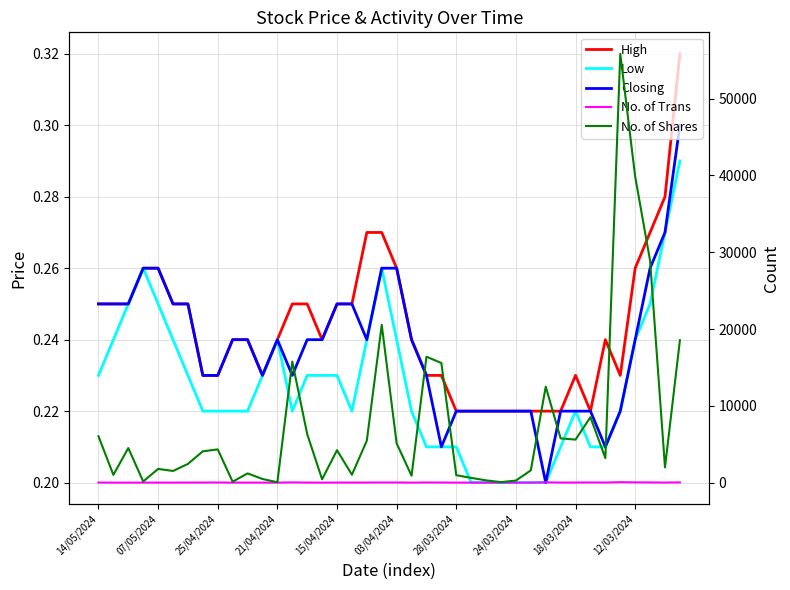

What is the sum of the No. of Shares values at 26 and 21/04/2024?

444.0